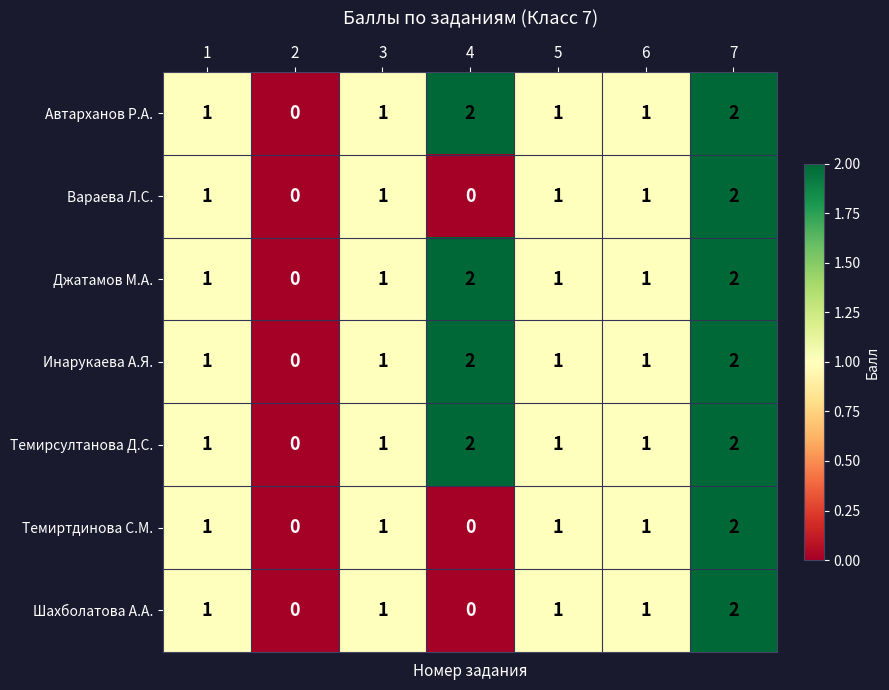

Is the value of Инарукаева А.Я. at 6 greater than the value of Автарханов Р.А. at 7?

No